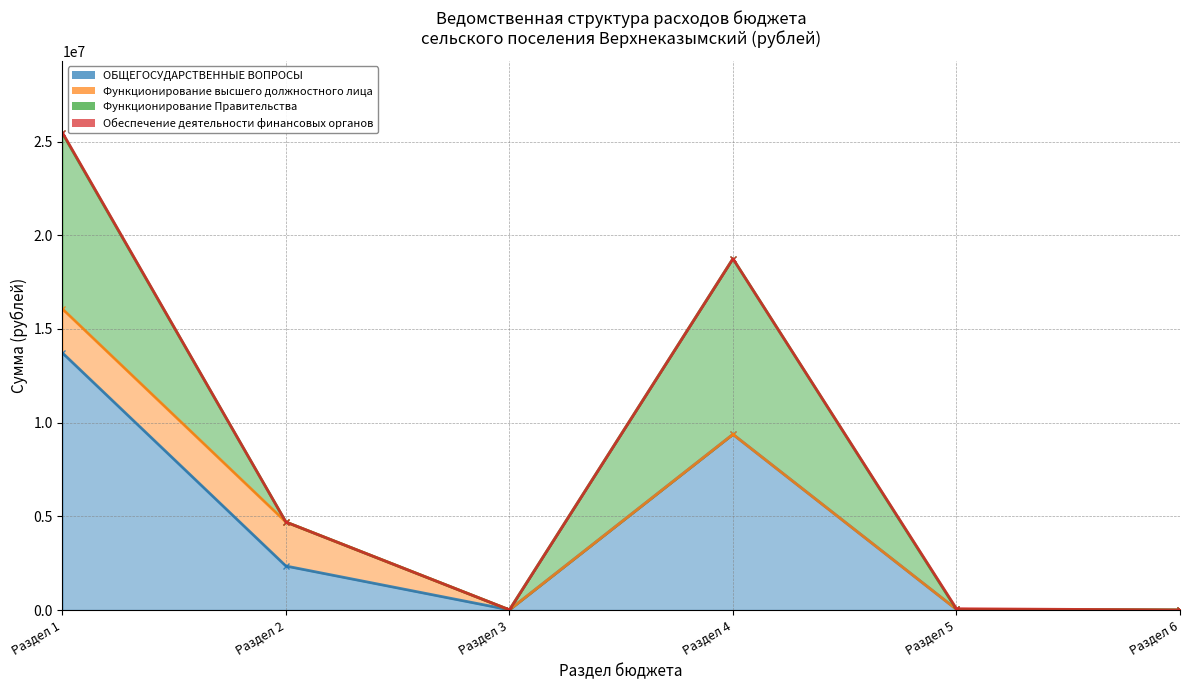

True or false: Обеспечение деятельности финансовых органов and Функционирование высшего должностного лица cross at least once.

False